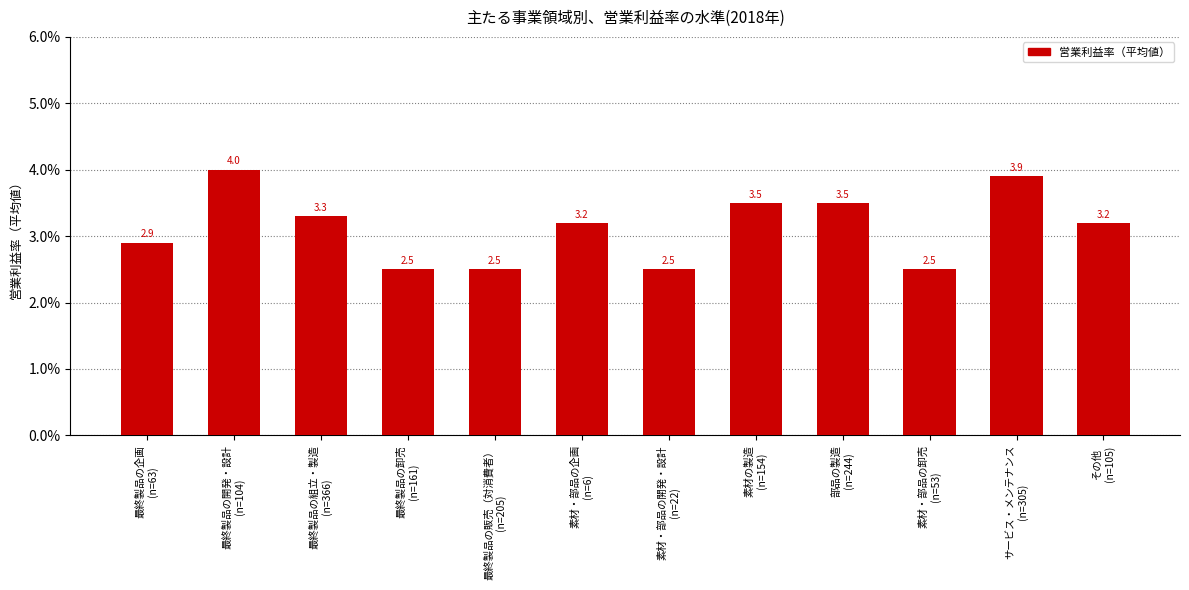

Does the chart contain any negative values?

No